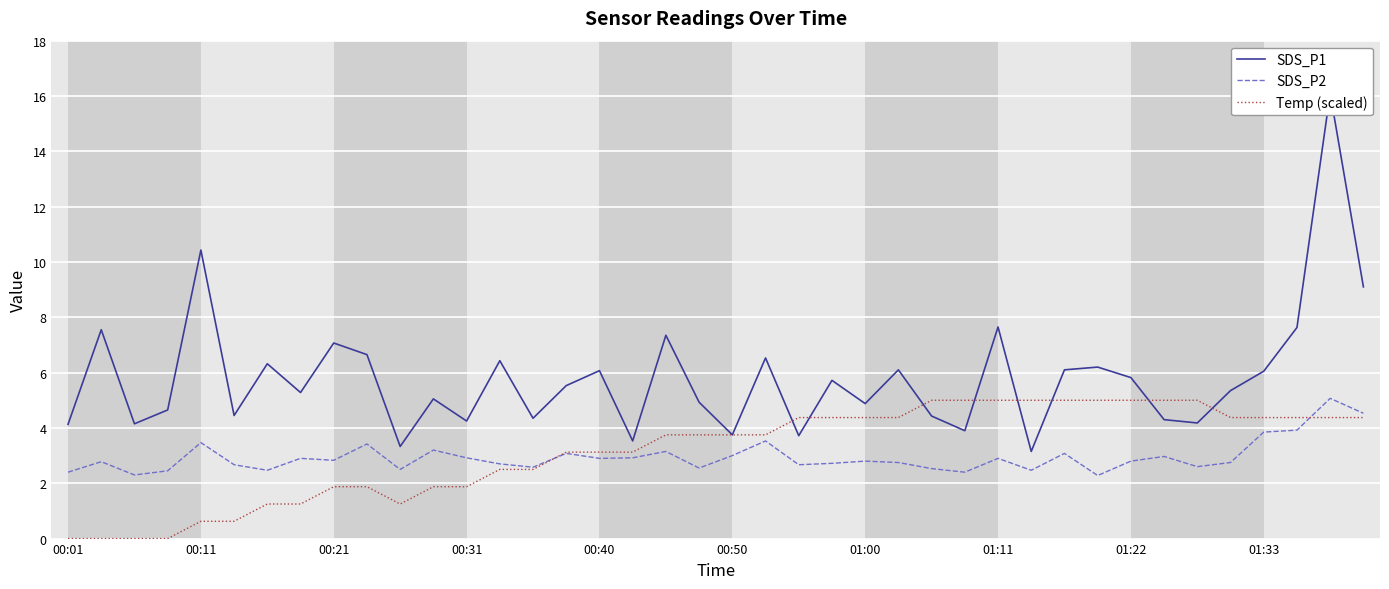

The Temp (scaled) series shows 4.4 at 01:00. True or false?

True